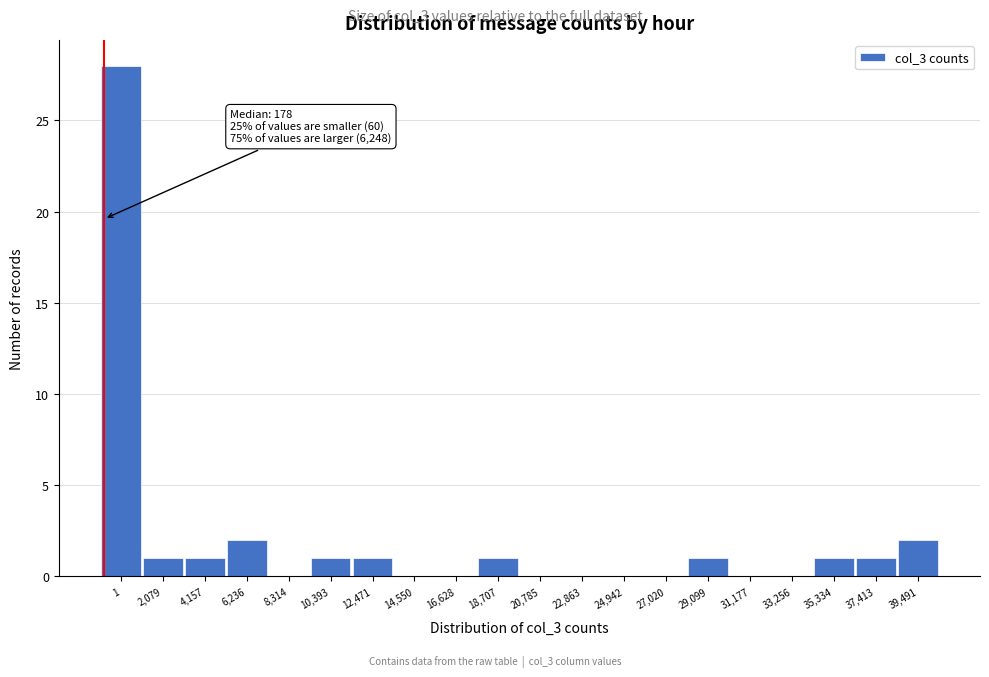

Reading left to right, extract all data points from this chart.

1=28	2,079=1	4,157=1	6,236=2	8,314=0	10,393=1	12,471=1	14,550=0	16,628=0	18,707=1	20,785=0	22,863=0	24,942=0	27,020=0	29,099=1	31,177=0	33,256=0	35,334=1	37,413=1	39,491=2